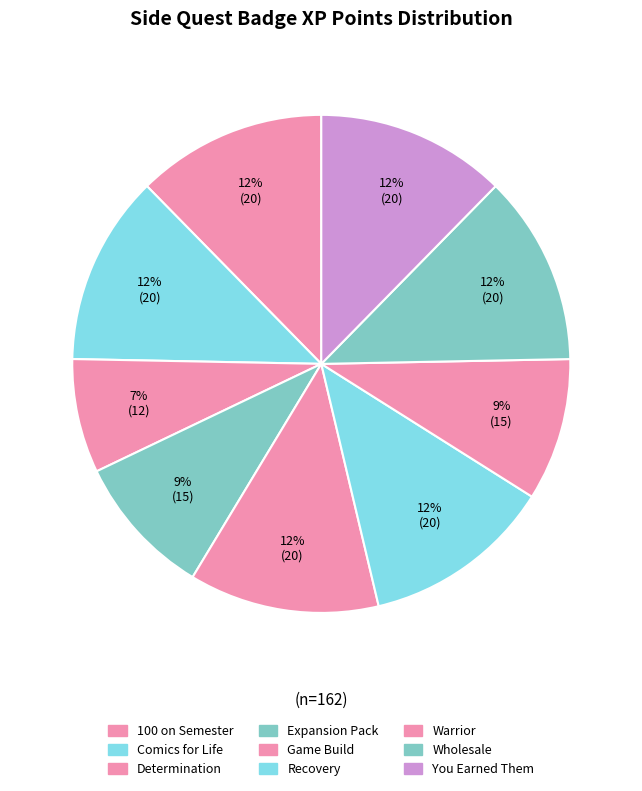

How many slices are in this pie chart?

9